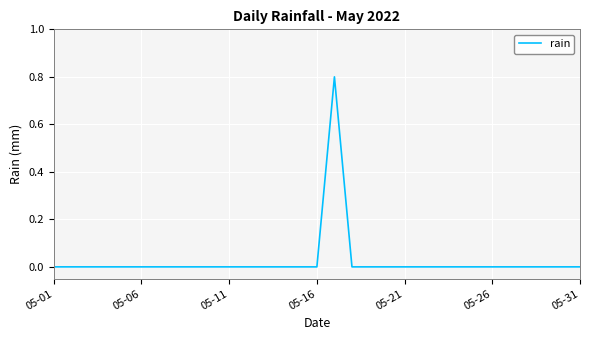

What is the greatest value displayed?

0.8